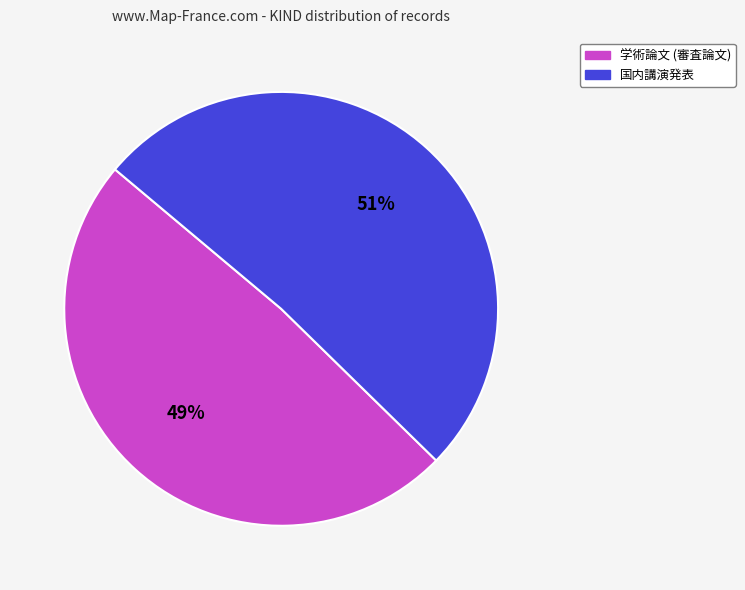

The 国内講演発表 slice represents 65% of the pie. True or false?

False